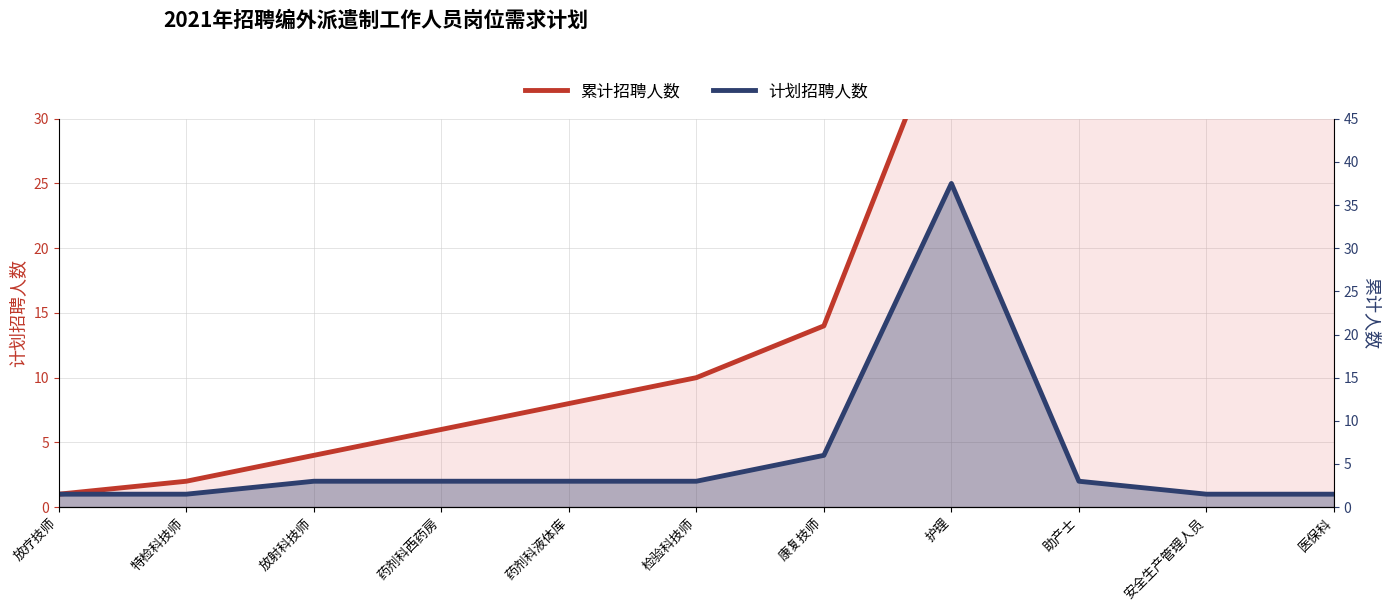

Which has a higher value, 护理 or 放疗技师?

护理